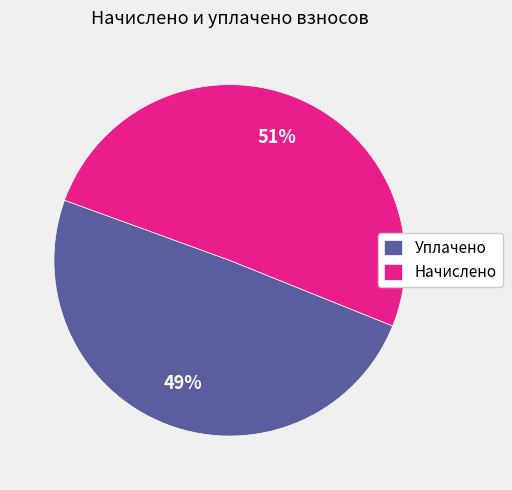

Which slice is the largest?

Начислено